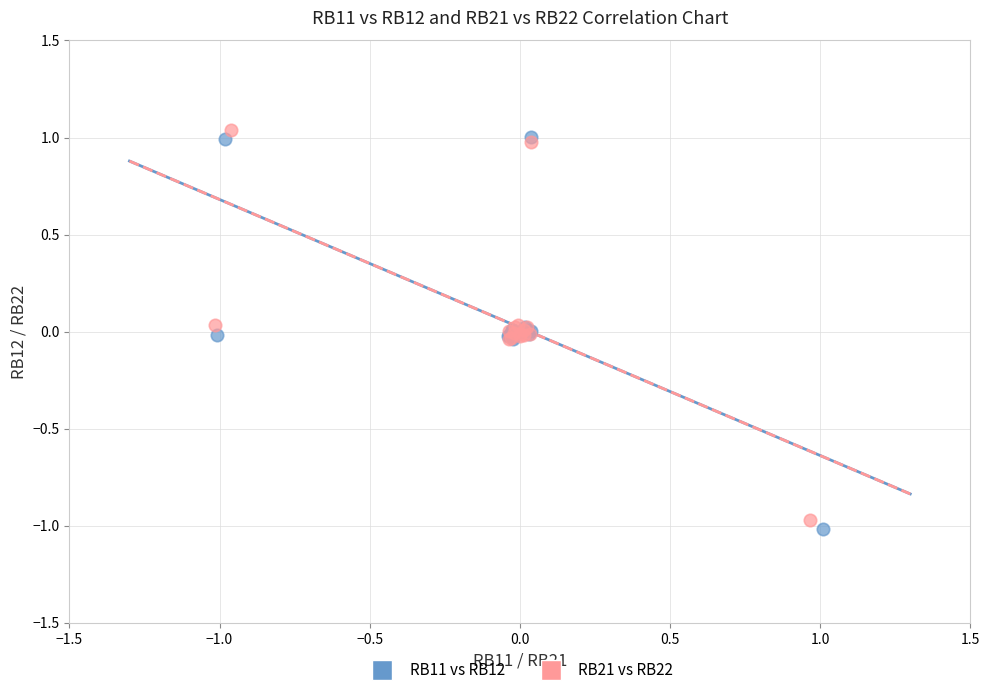

What are all the series names shown in the legend?

RB11 vs RB12, RB21 vs RB22